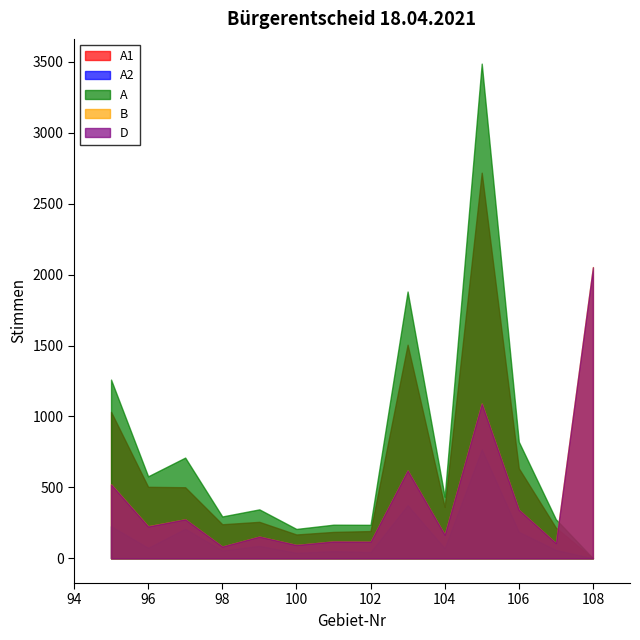

Which series has the largest total across all categories?

A